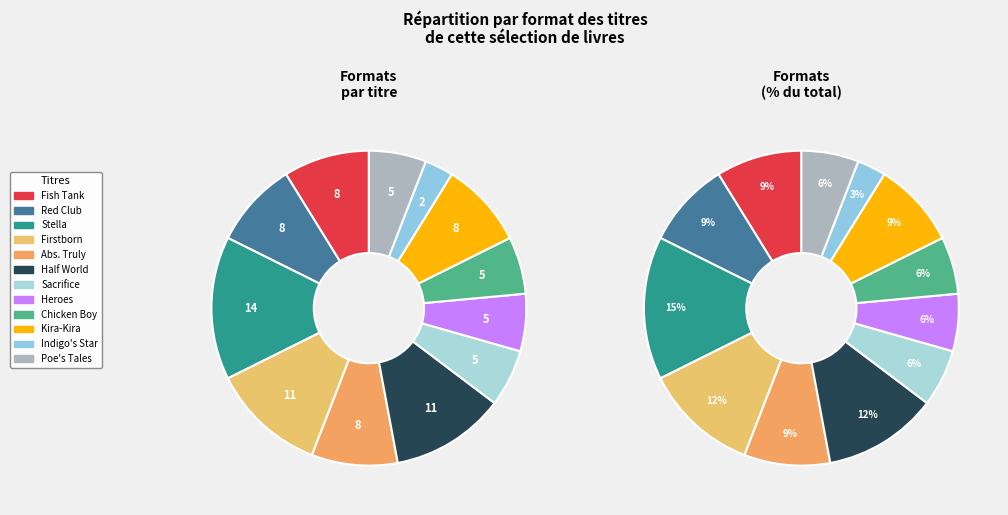

Between Firstborn and Heroes Don't Run, which is larger?

Firstborn